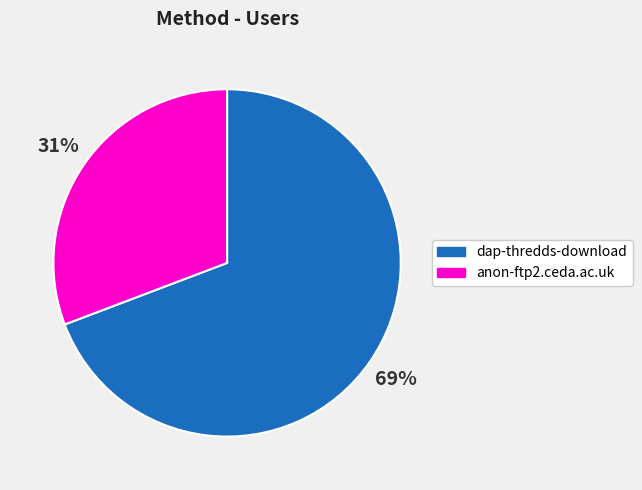

Between dap-thredds-download and anon-ftp2.ceda.ac.uk, which is larger?

dap-thredds-download